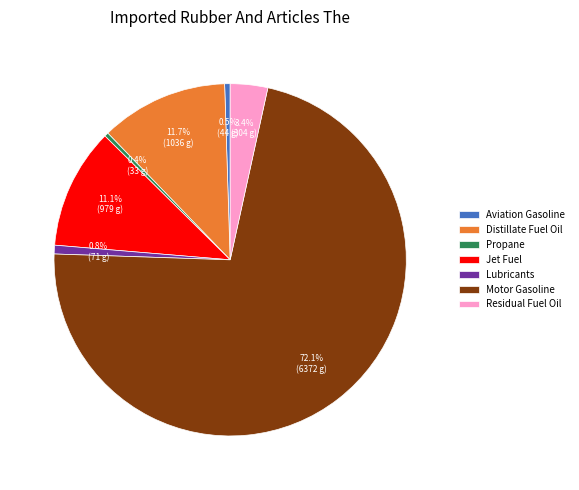

What is the largest slice in the pie chart?

Motor Gasoline